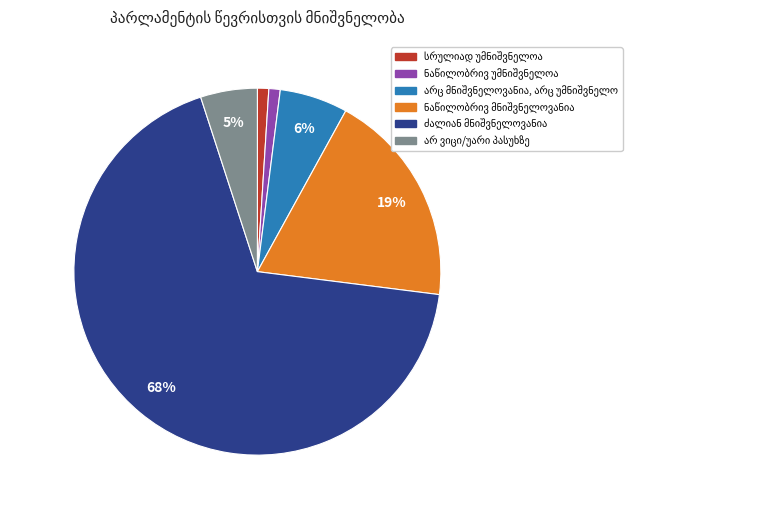

Is there any slice that represents more than half of the pie?

Yes